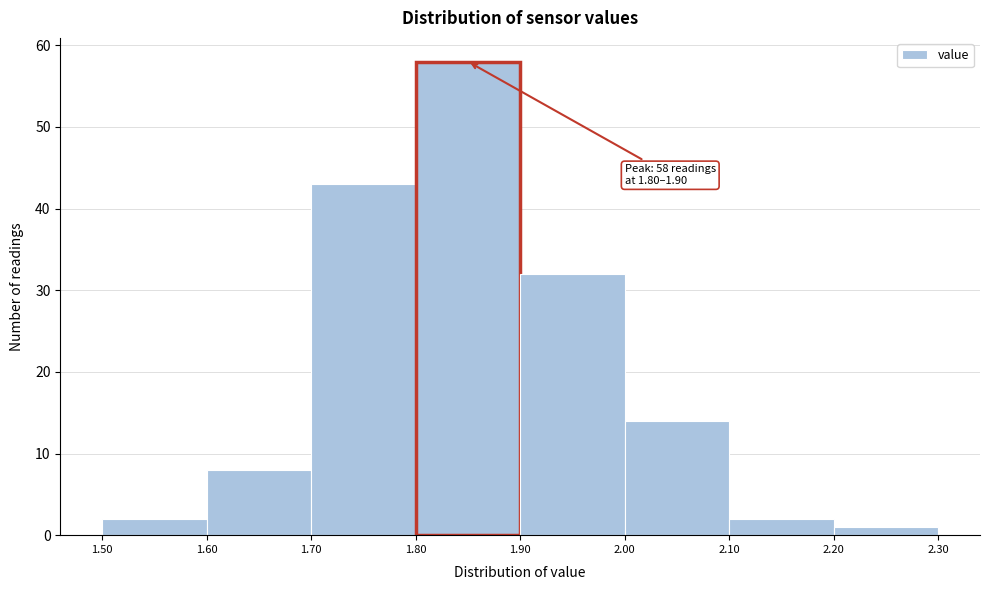

Which range on the x-axis has the tallest bar?

1.80 to 1.90